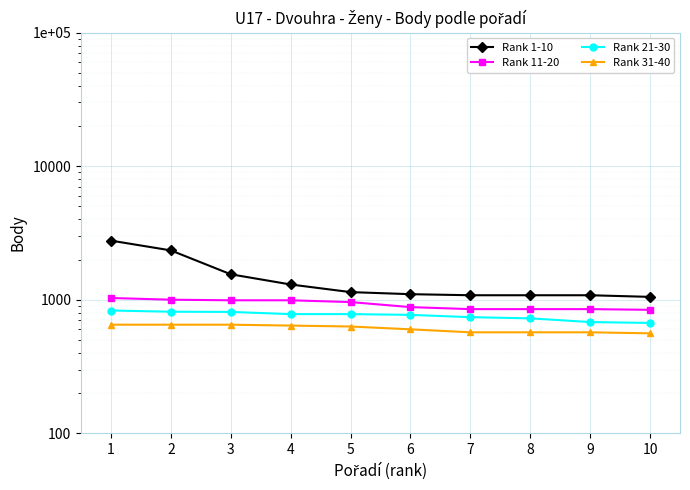

What is the highest value of the Rank 11-20 series?

1030